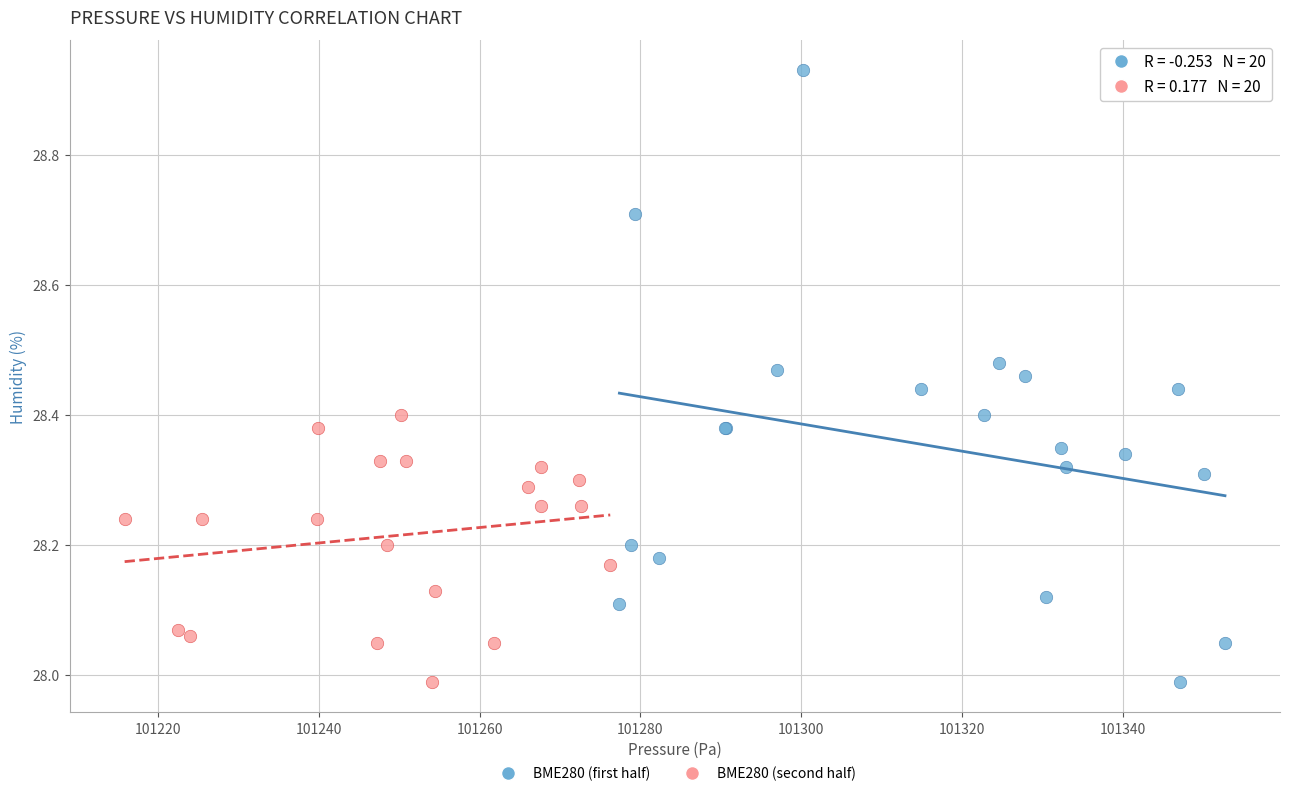

Which series reaches the maximum Y coordinate?

BME280 (first half)